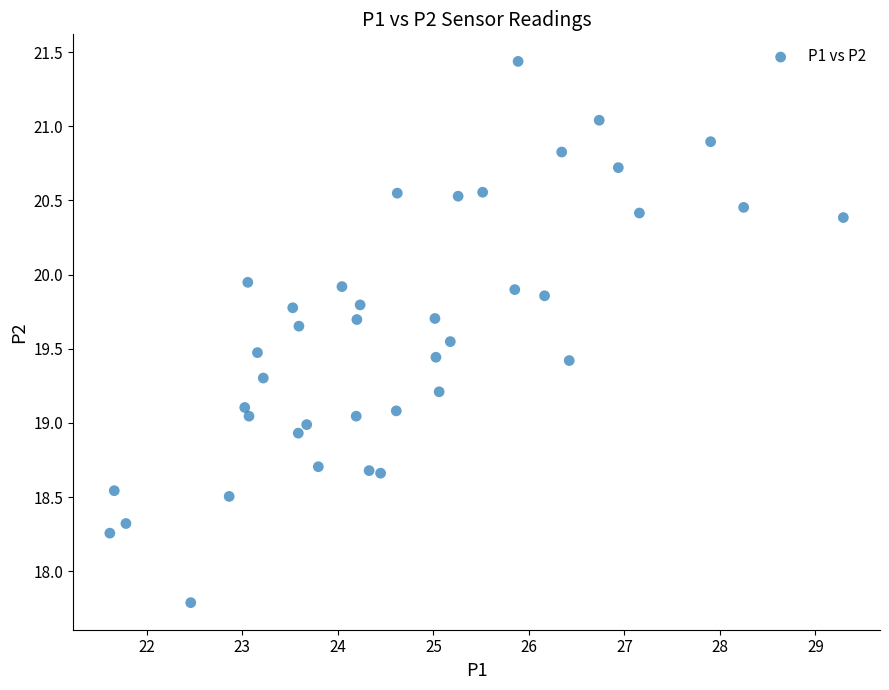

What is the range of X values (max minus min)?

7.7